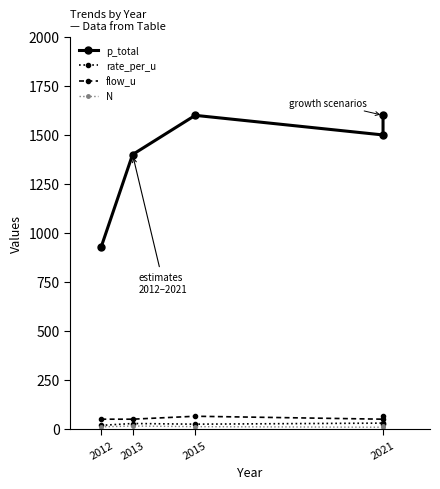

What is the value of the p_total point at the 1st from the left?

930.0